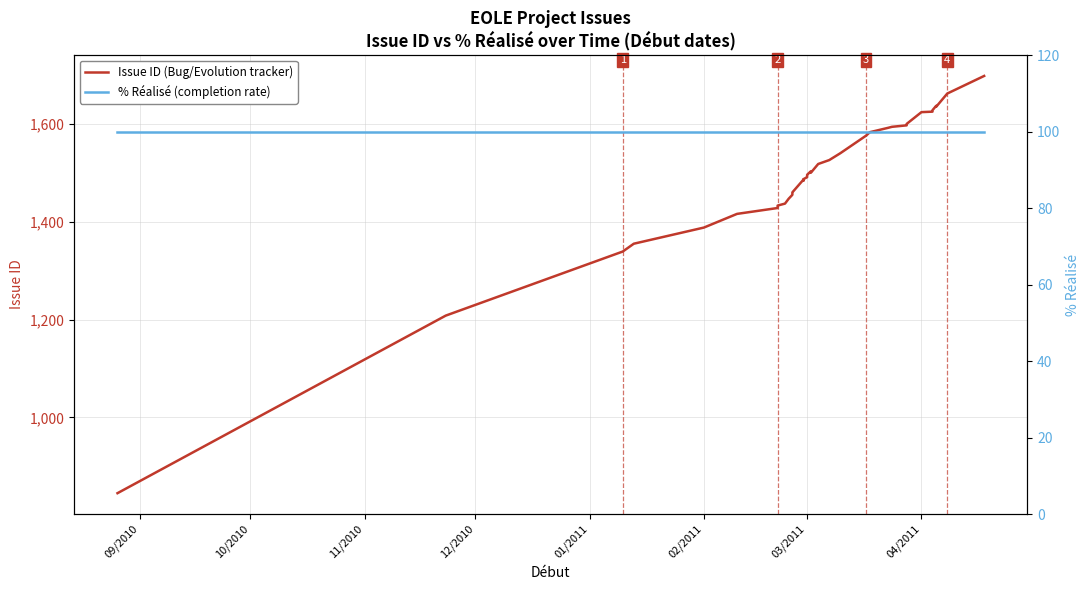

At how many categories does at least one series exceed 748?

40